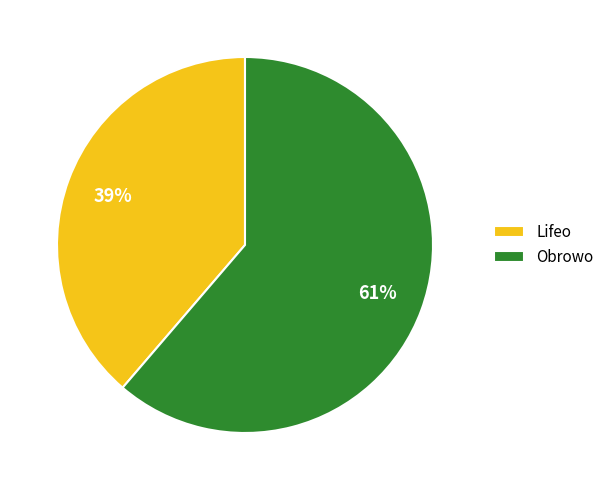

Is there a majority slice in this chart?

Yes